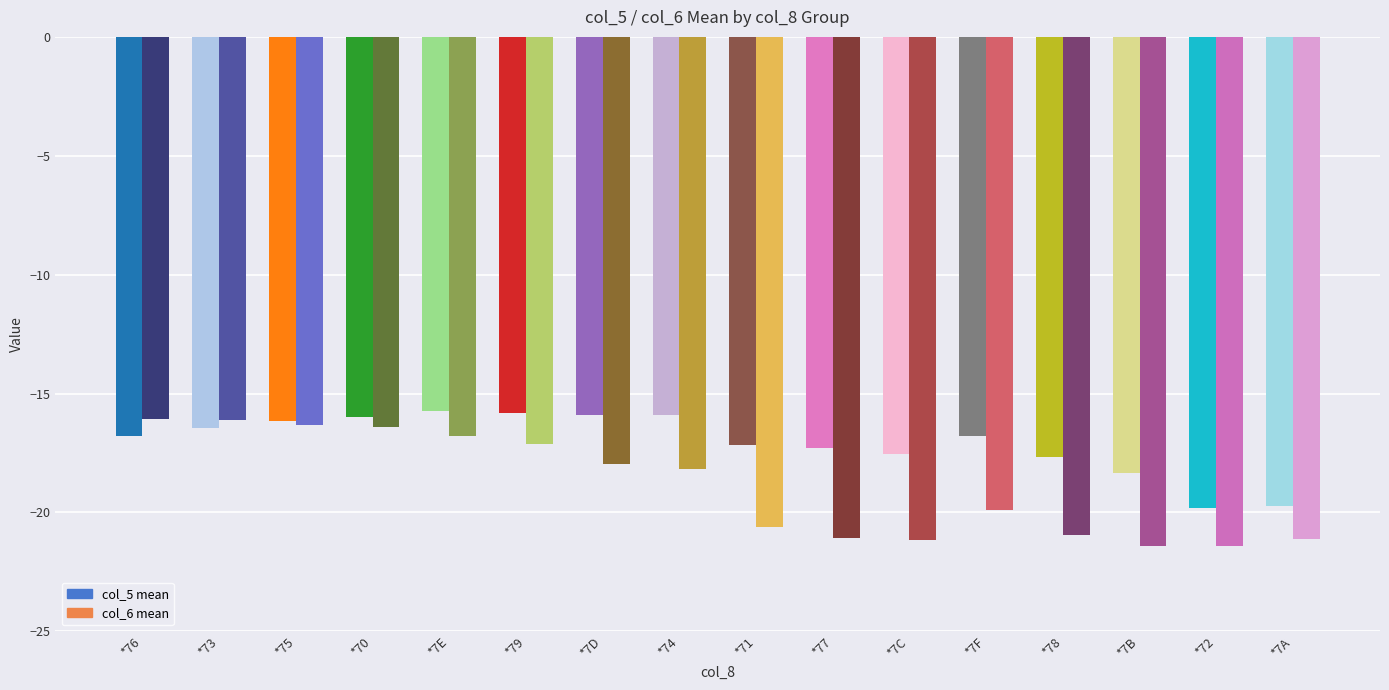

How many groups of bars are there?

16